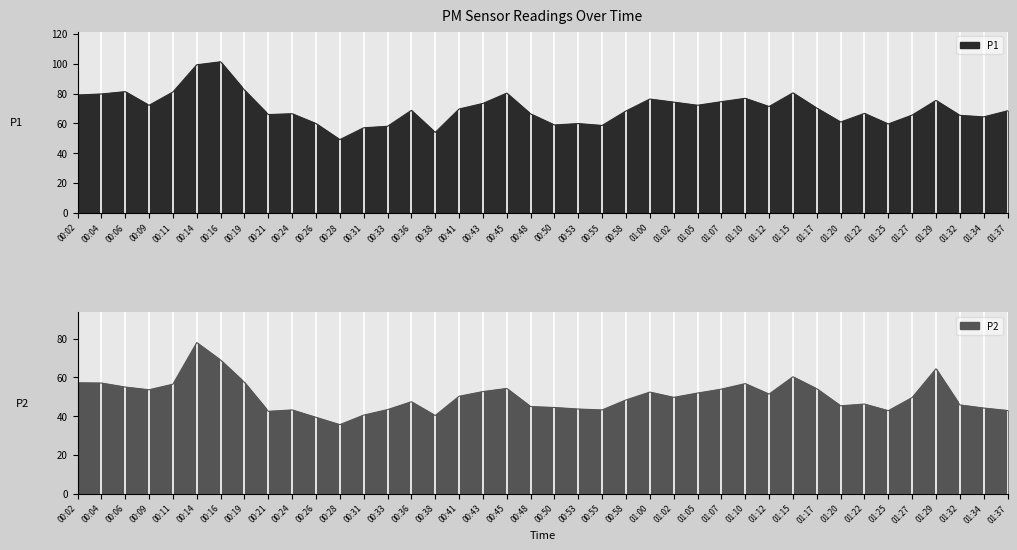

What position from the right is 00:45?

22